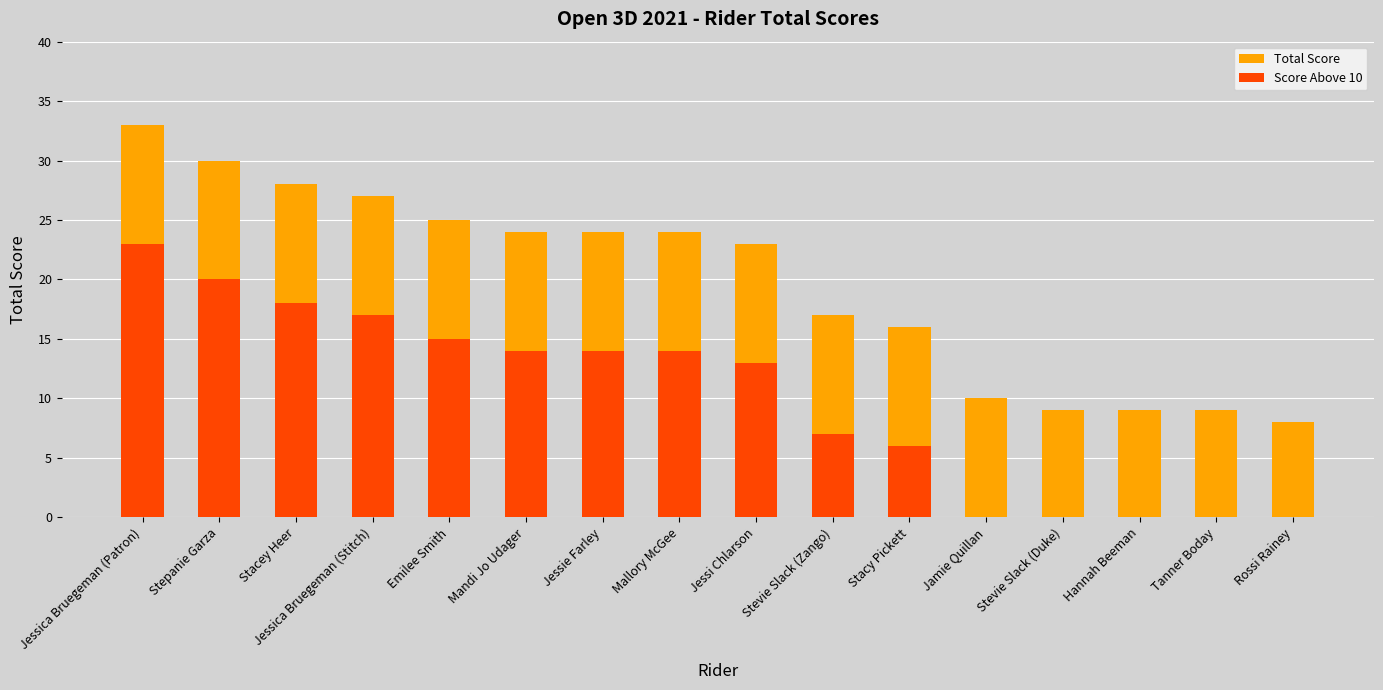

How many data points in Score Above 10 are above 14?

5